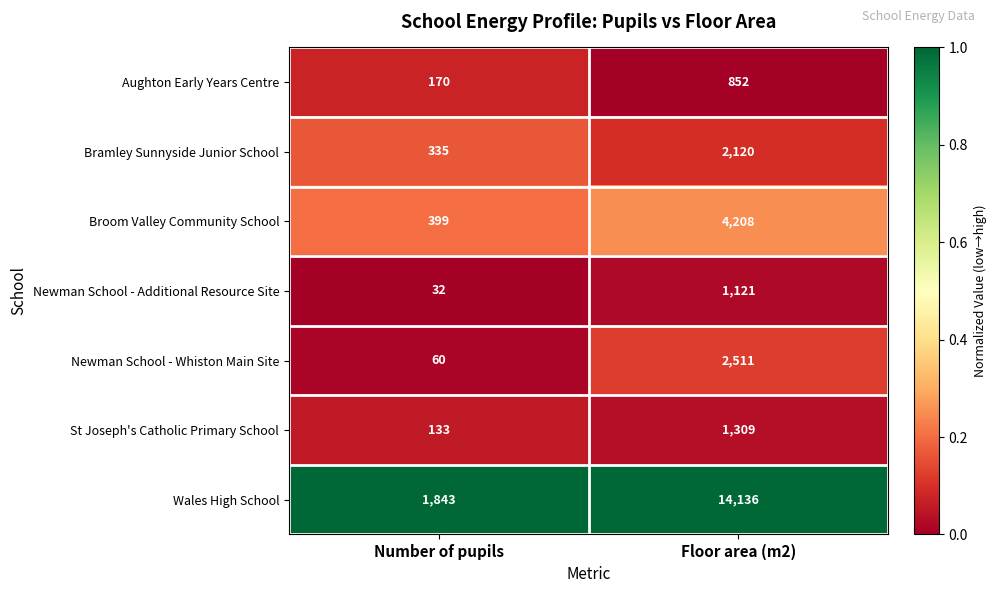

How many series are shown in this chart?

7